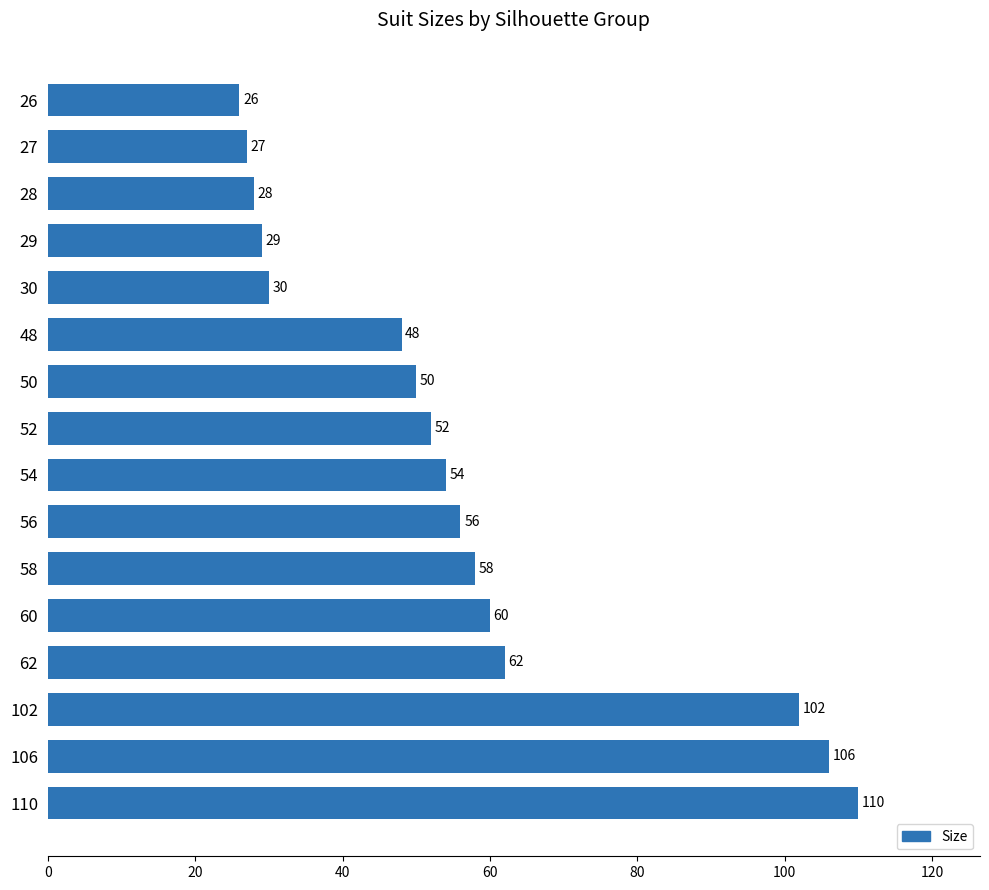

Reading top to bottom, extract all data points from this chart.

26	27	28	29	30	48	50	52	54	56	58	60	62	102	106	110